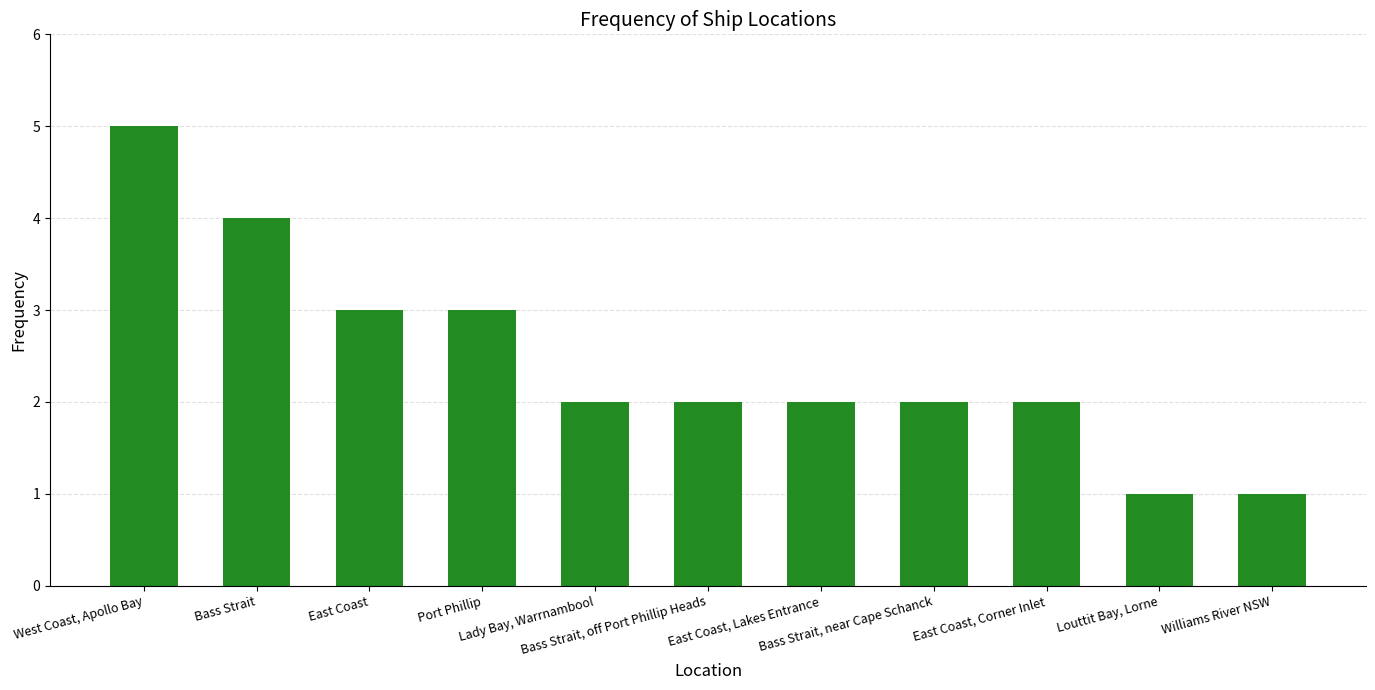

What is the change in value from Port Phillip to Bass Strait, near Cape Schanck?

-1